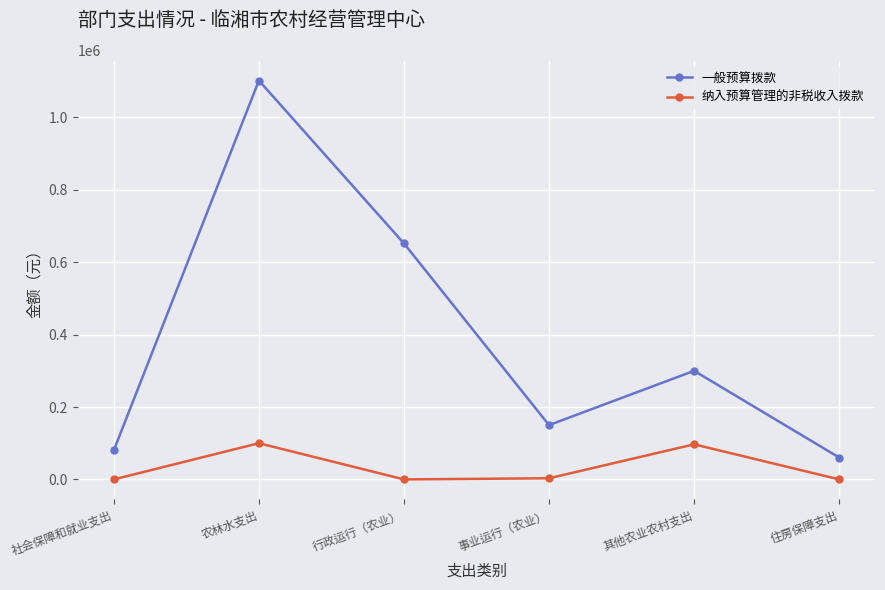

What is the sum of the 一般预算拨款 values at 事业运行（农业） and 行政运行（农业）?

802085.9